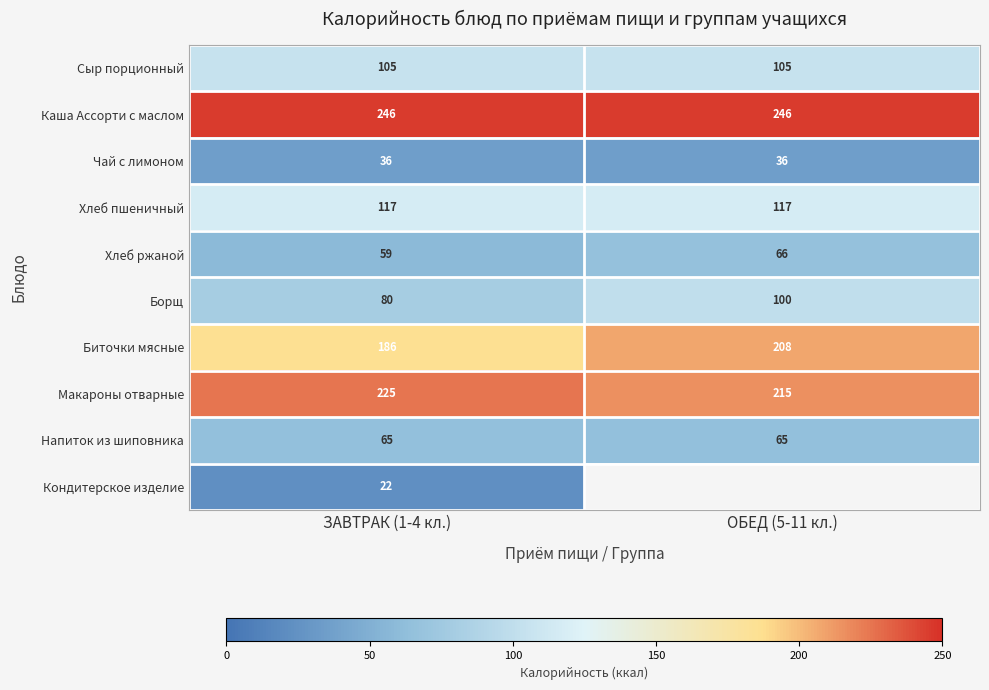

What is the difference between the highest and lowest values at ЗАВТРАК (1-4 кл.)?

224